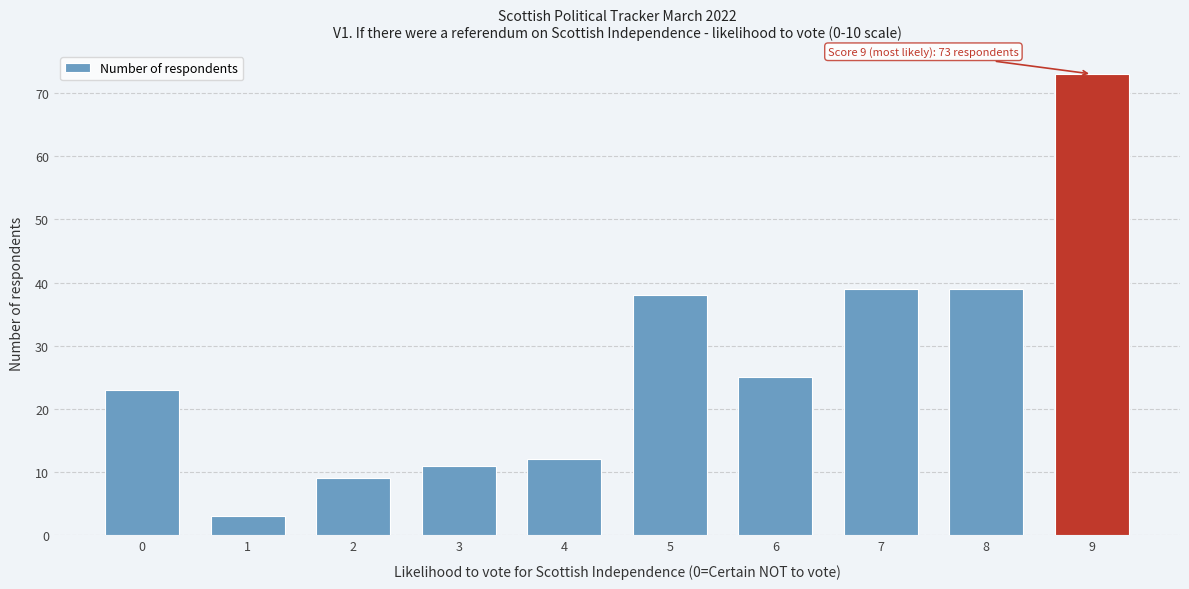

Reading right to left, what are all the values shown in this chart?

73	39	39	25	38	12	11	9	3	23